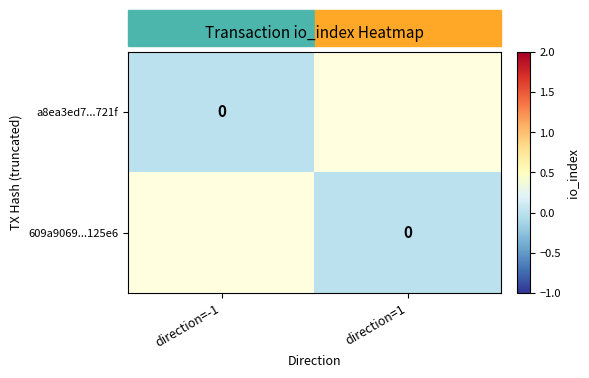

Where is 609a9069781b2c0e98fe8961a2805d2941125e6 nearest to the value 1?

-1